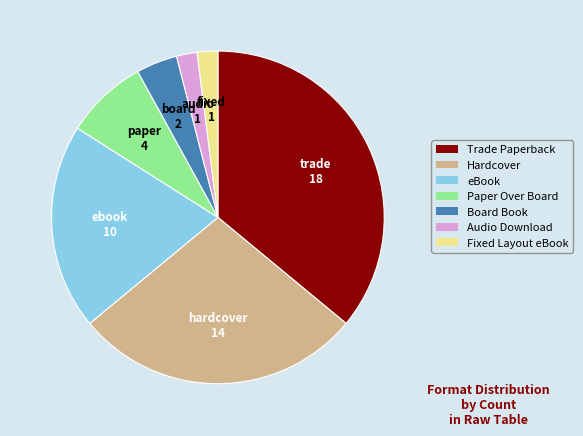

Combined, do eBook and Board Book account for over 50%?

No